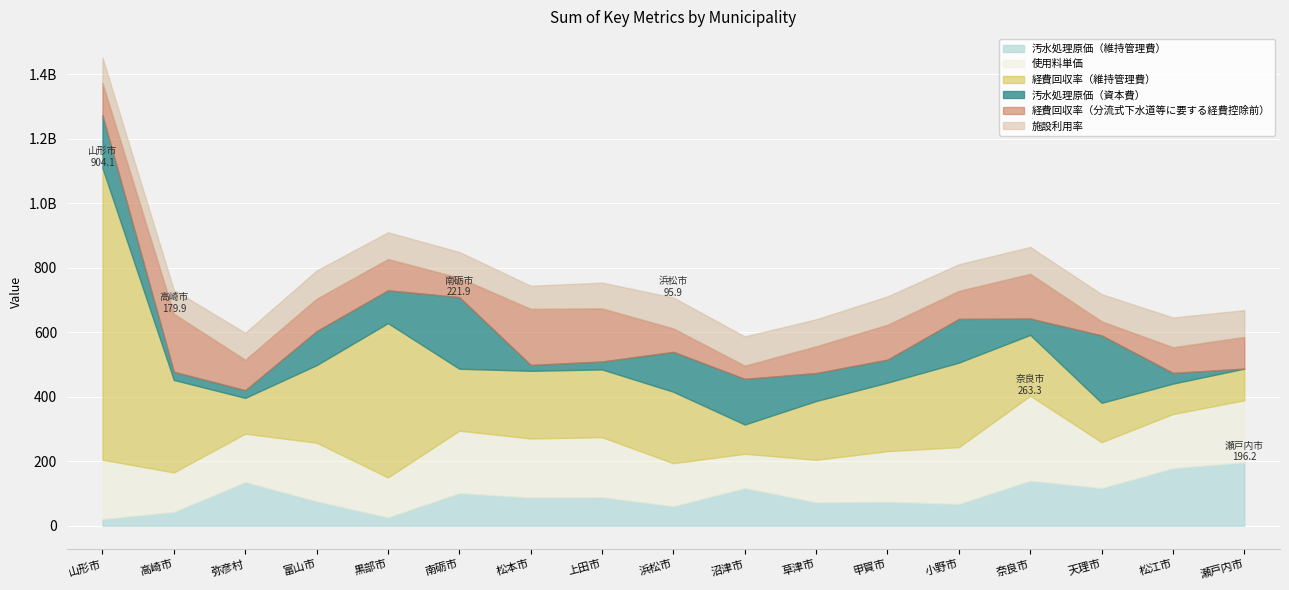

What is the sum of all 使用料単価 values?

2795.3